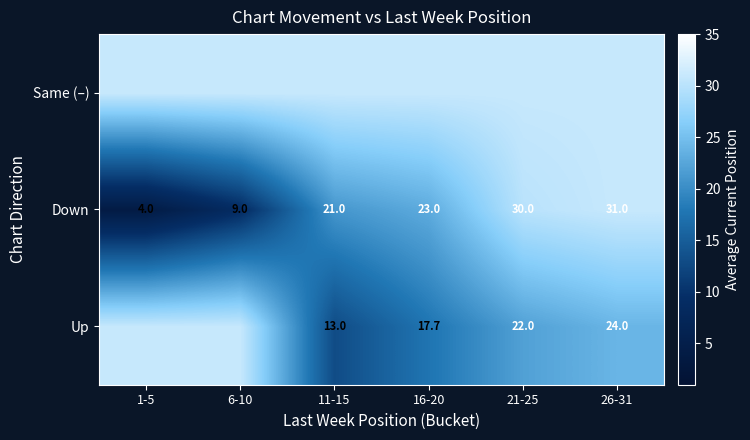

What is the average value of the Down series?

19.7